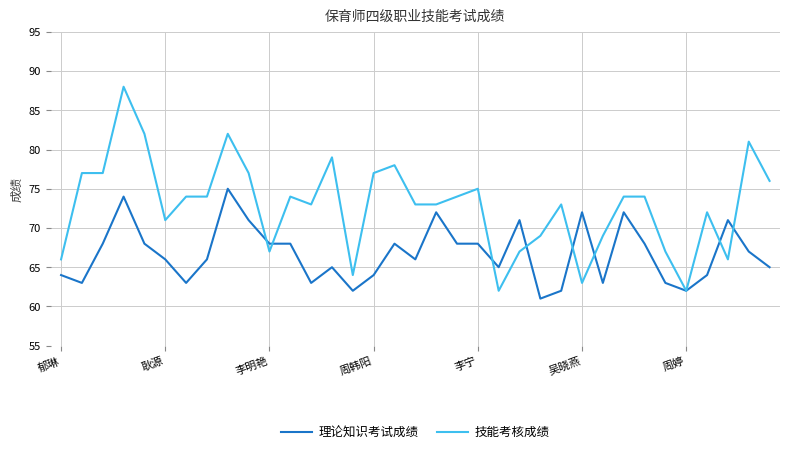

Which series has the largest total across all categories?

技能考核成绩